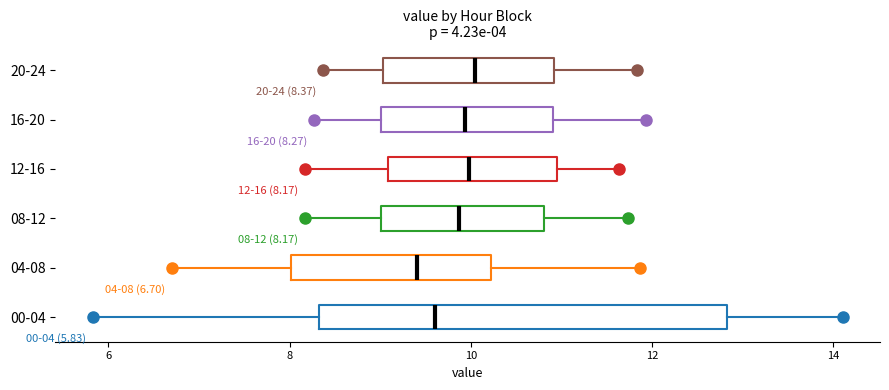

Which box has the furthest to the left median line?

04-08